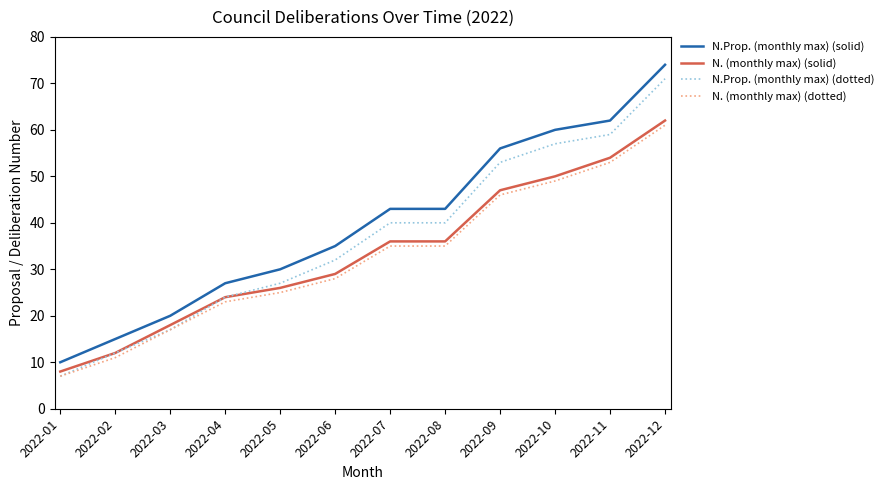

True or false: N. (monthly max) (solid) and N.Prop. (monthly max) (solid) intersect in this chart.

False